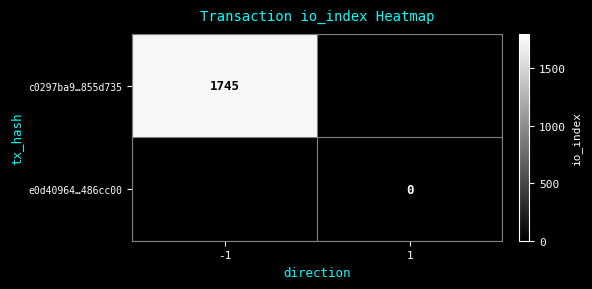

The value of c0297ba9…855d735 at -1 is 2292. True or false?

False